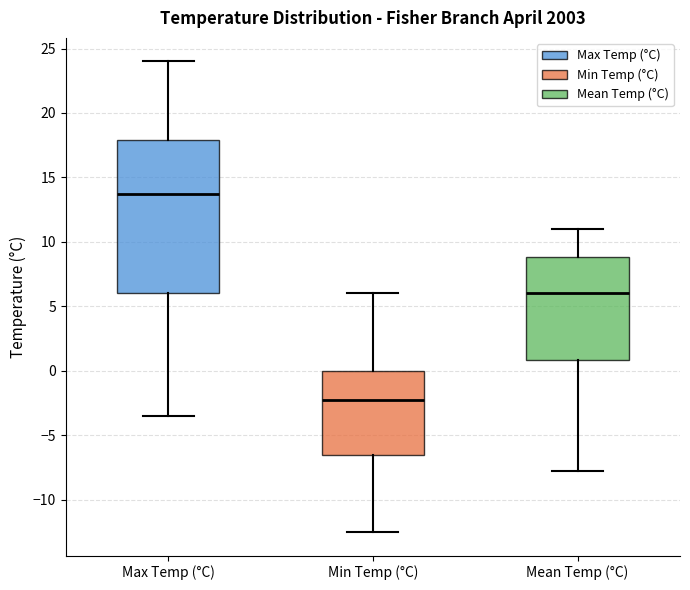

Which box is the tallest, from its lower edge to its upper edge?

Max Temp (°C)